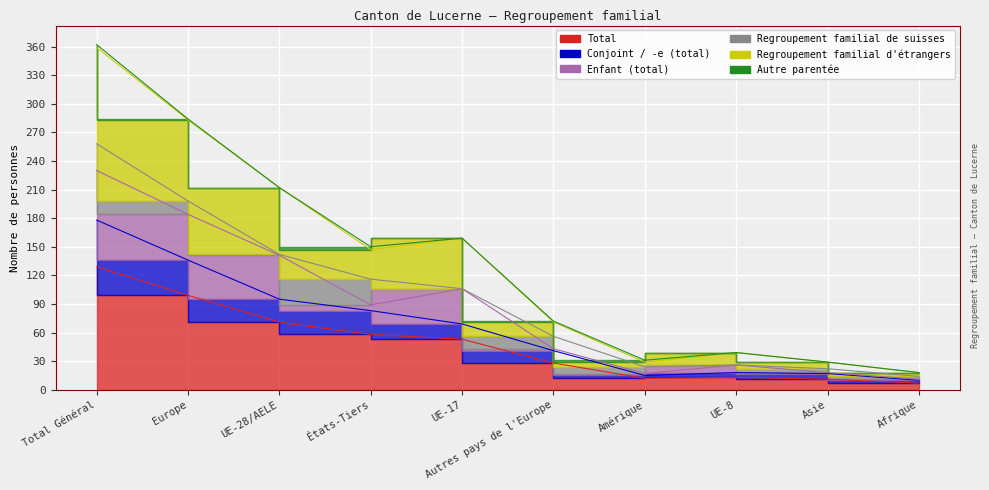

True or false: Regroupement familial d'étrangers has more than 2 interior local peaks.

False